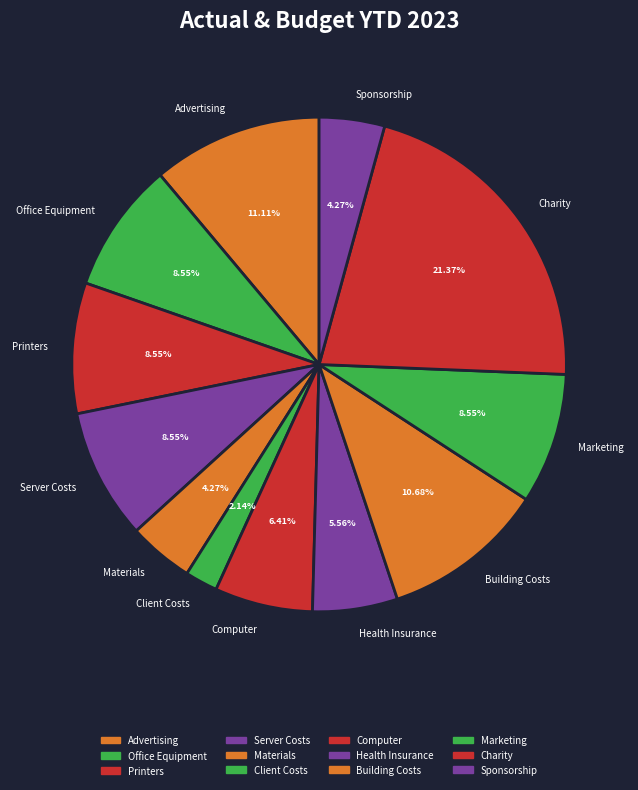

To the nearest percent, what is the difference between the largest and smallest slice percentages?

19%